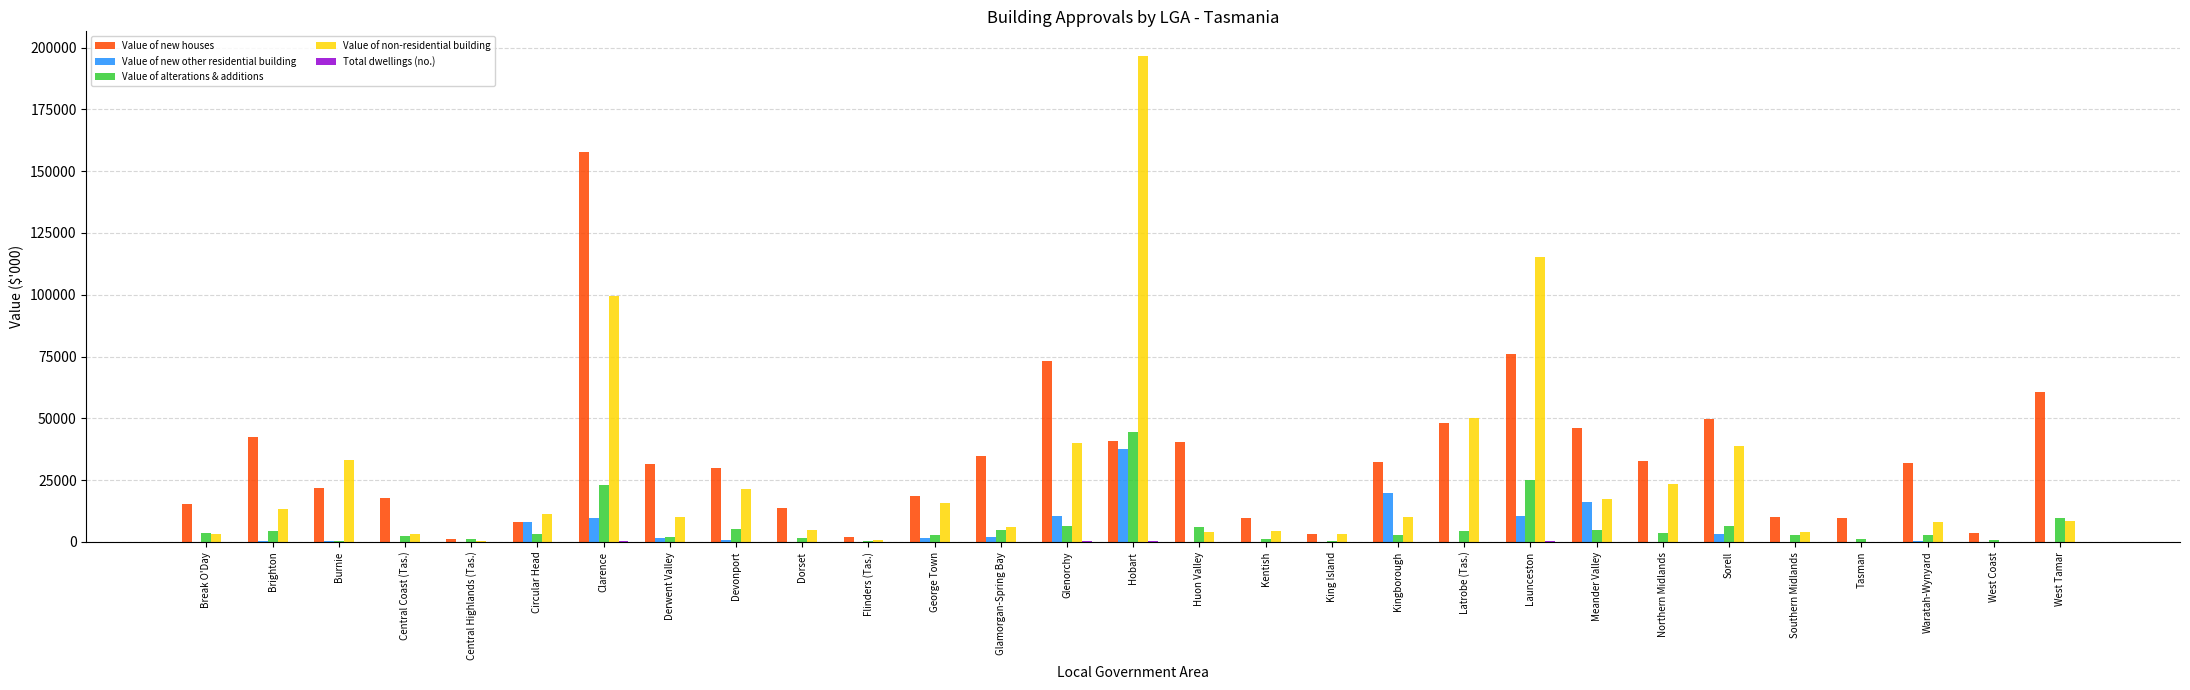

What is the highest value of the Value of alterations & additions series?

44486.2